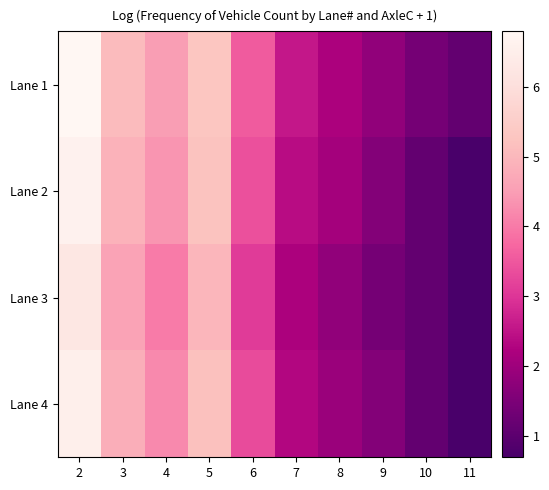

Rank the series by their maximum value, from lowest to highest.

Lane 3, Lane 4, Lane 2, Lane 1